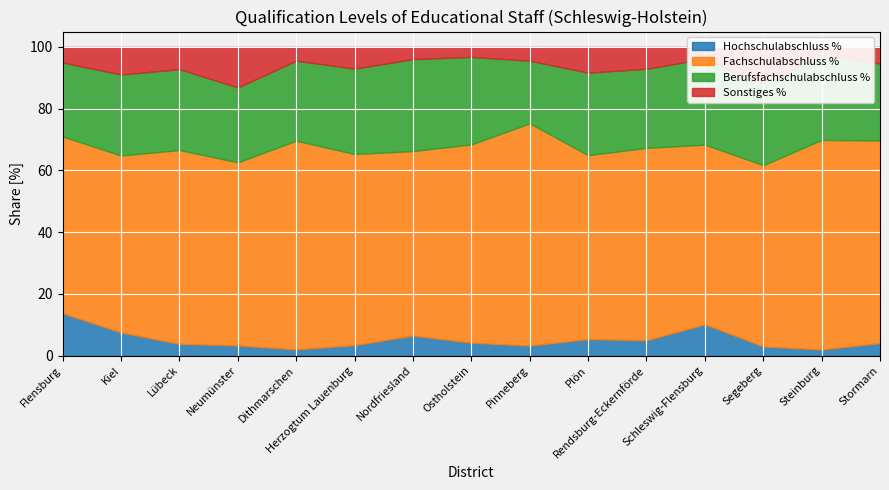

Which series has the largest total across all categories?

Fachschulabschluss %